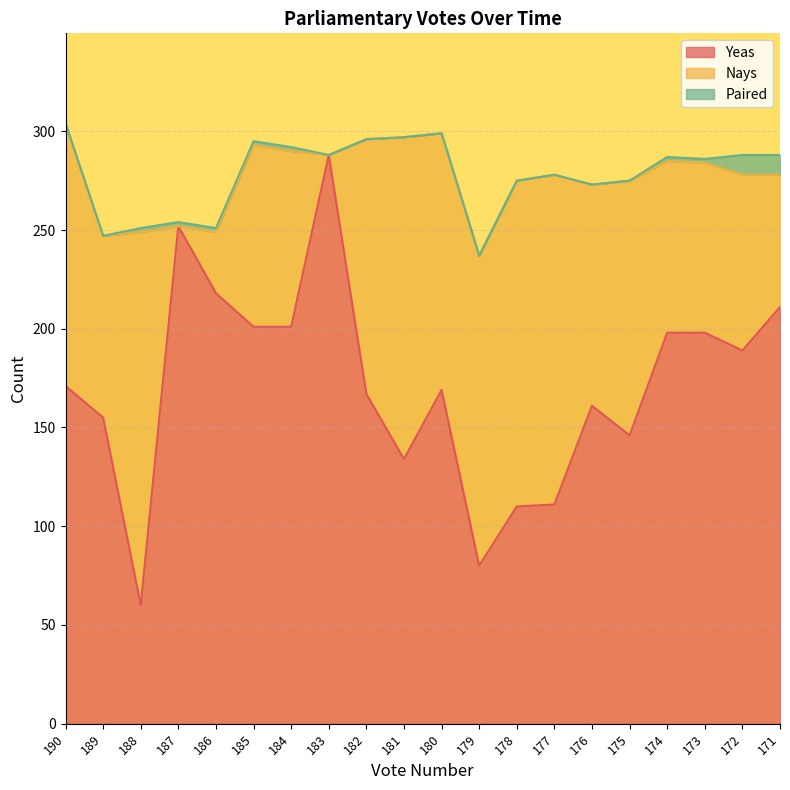

List the labels in order of Nays value, smallest first.

187, 183, 186, 171, 173, 174, 184, 172, 189, 185, 176, 182, 175, 180, 190, 179, 181, 178, 177, 188